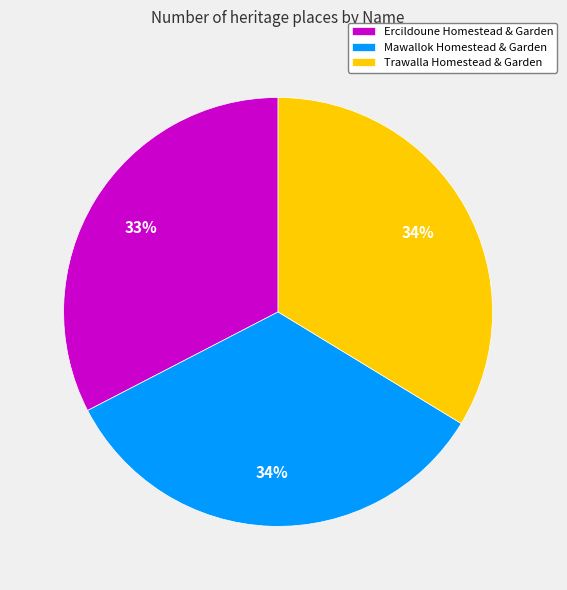

Which slice is the smallest?

Ercildoune Homestead & Garden